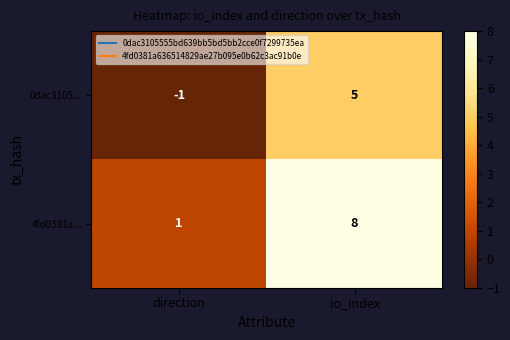

What is the difference between the 4fd0381a... values at direction and io_index?

7